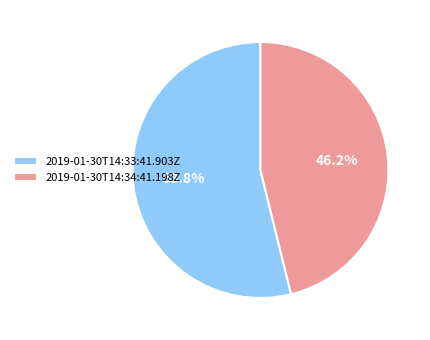

Approximately how many times larger is the value at 2019-01-30T14:33:41.903Z compared to 2019-01-30T14:34:41.198Z?

1.2